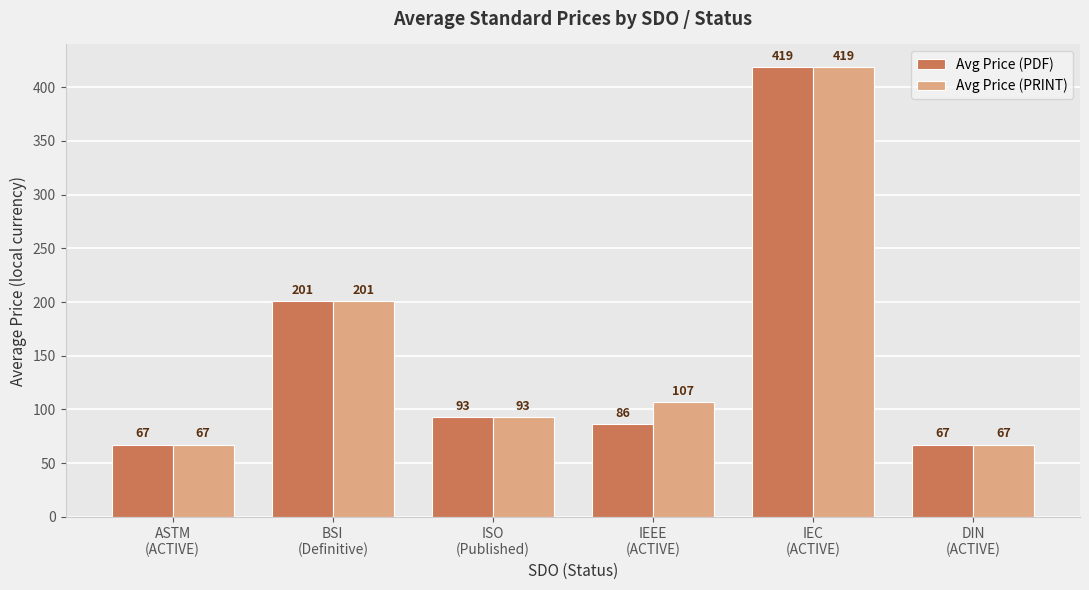

At which label is Avg Price (PRINT) closest to 243?

BSI
(Definitive)